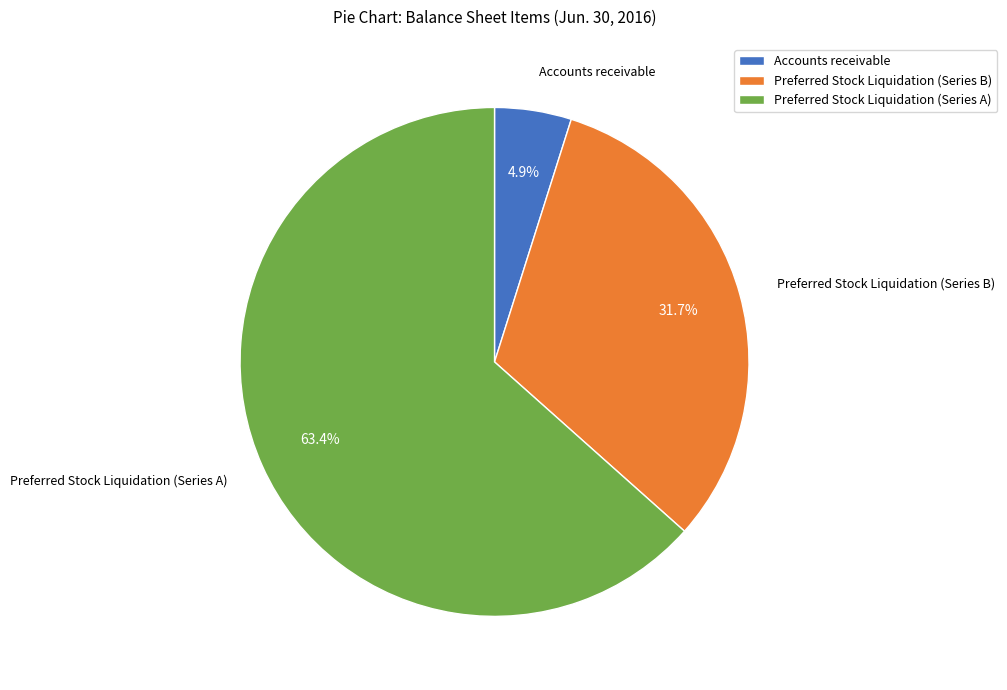

Which has a higher value, Accounts receivable or Preferred Stock Liquidation (Series B)?

Preferred Stock Liquidation (Series B)